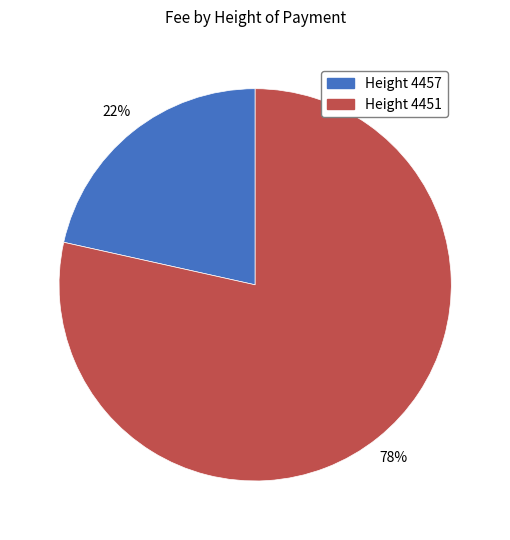

To the nearest percent, what is the average slice percentage?

50%